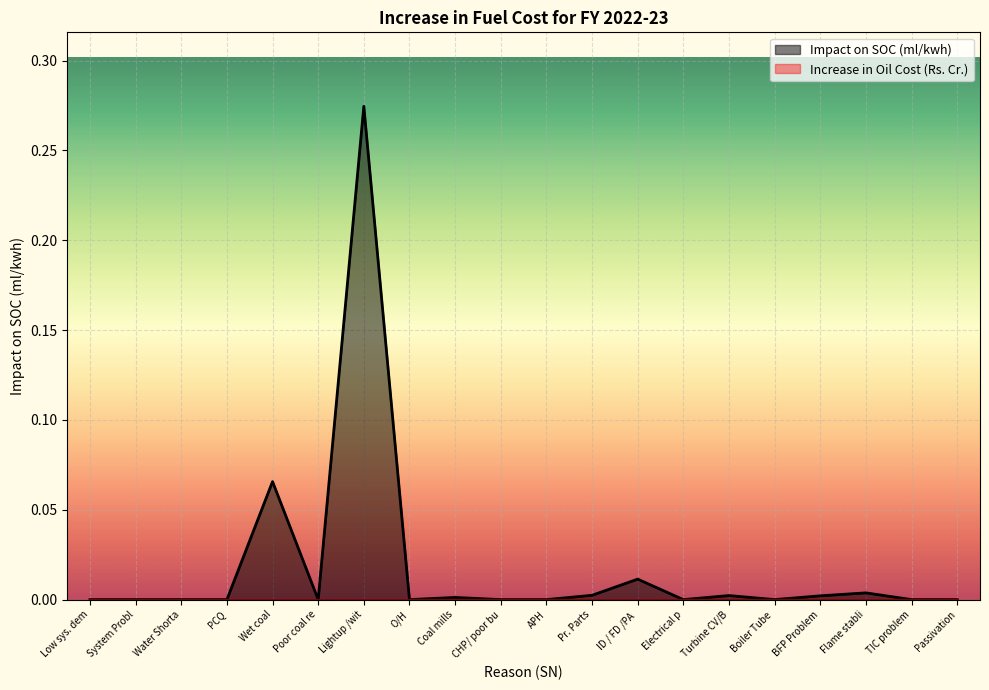

At which category does the chart reach its peak across all series?

Lightup /wit